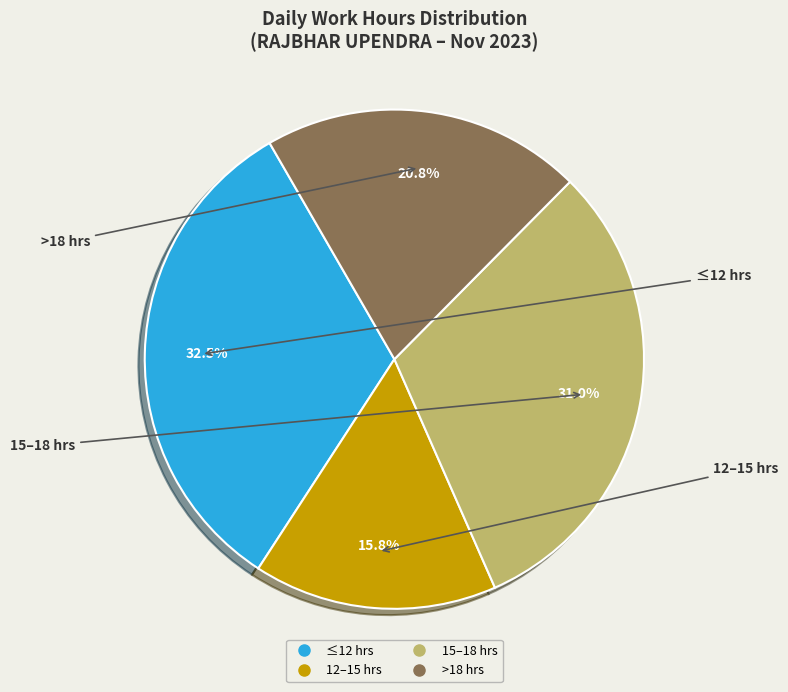

To the nearest percent, what is the difference between the largest and smallest slice percentages?

17%